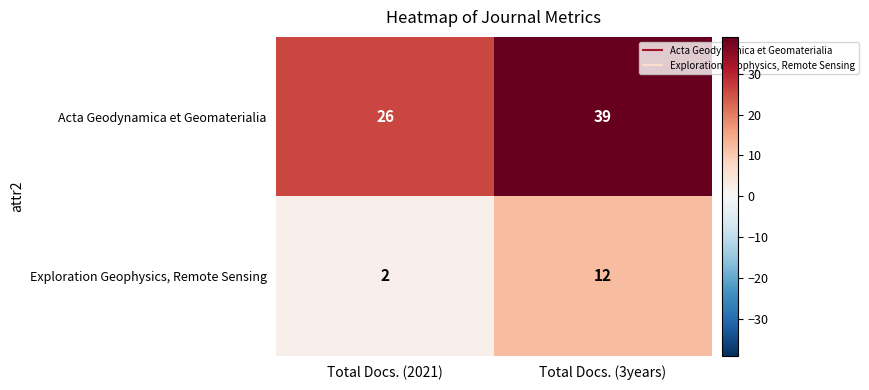

What is the greatest value displayed?

39